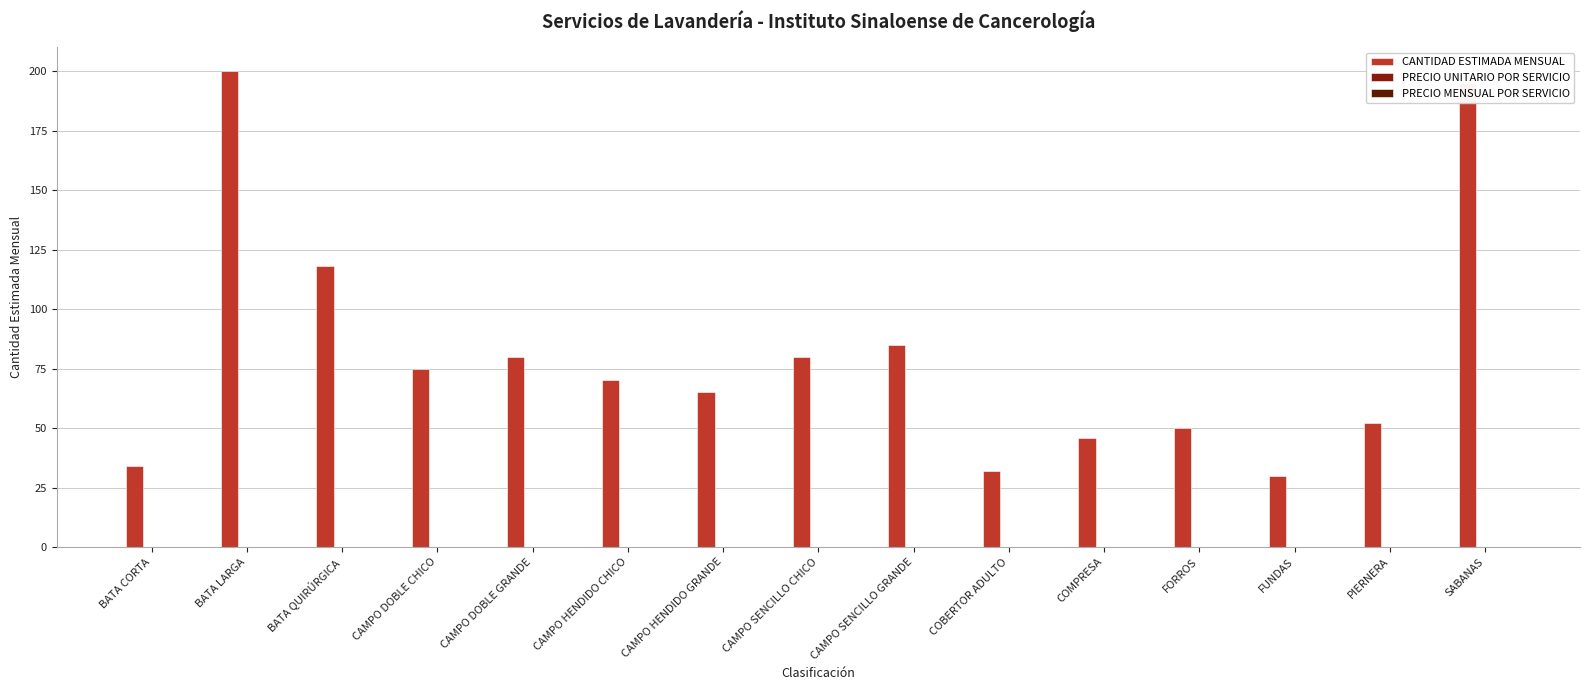

What is the sum of all values?

1212